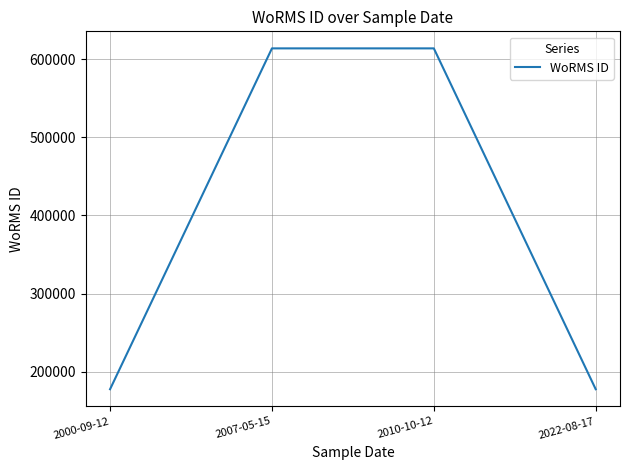

What is the greatest value displayed?

613596